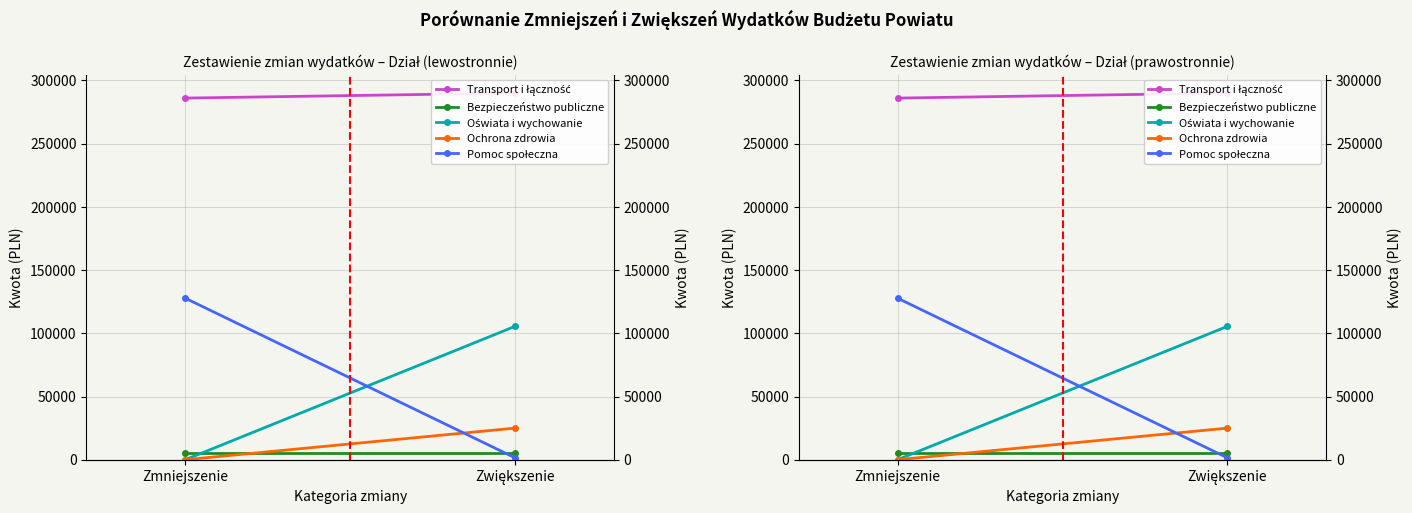

Which series has the widest spread of values?

Pomoc społeczna